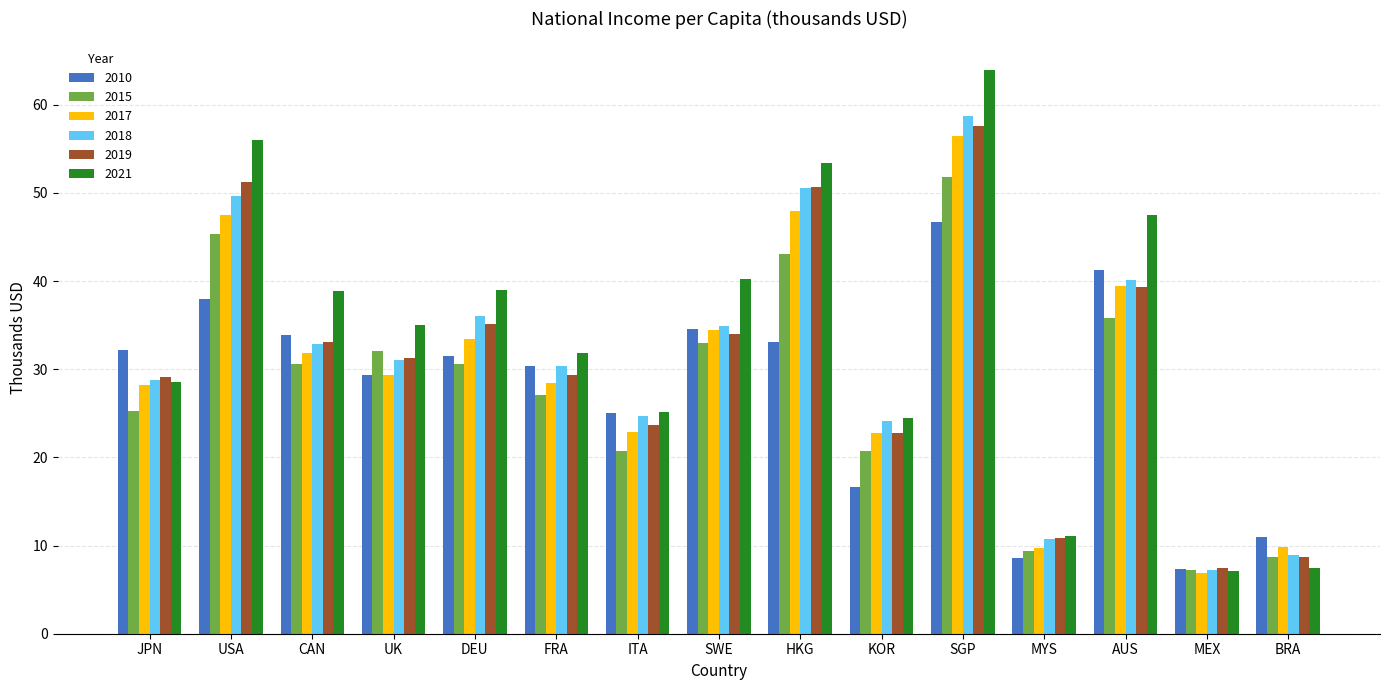

What is the difference between the second highest and second lowest values in the 2010 series?

32.7